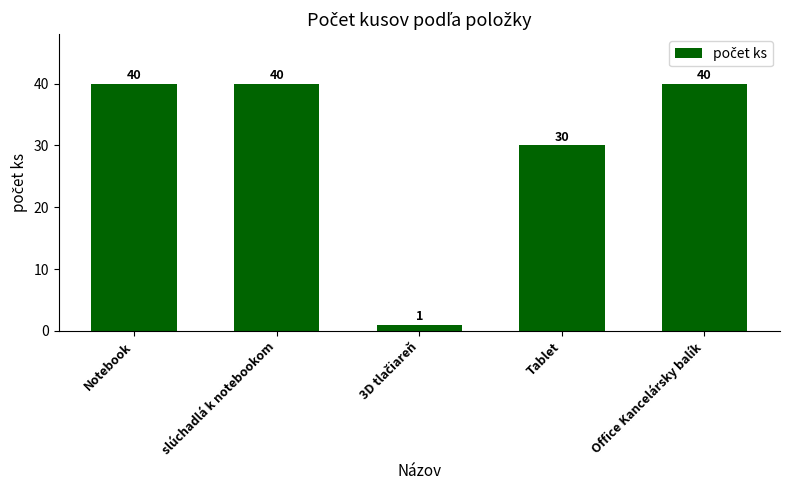

What is the ratio of the value at Notebook to the value at slúchadlá k notebookom?

1.0